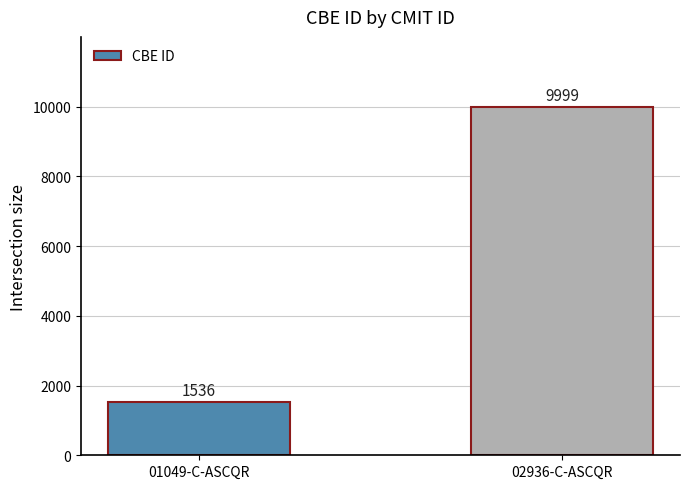

Does the chart contain any negative values?

No